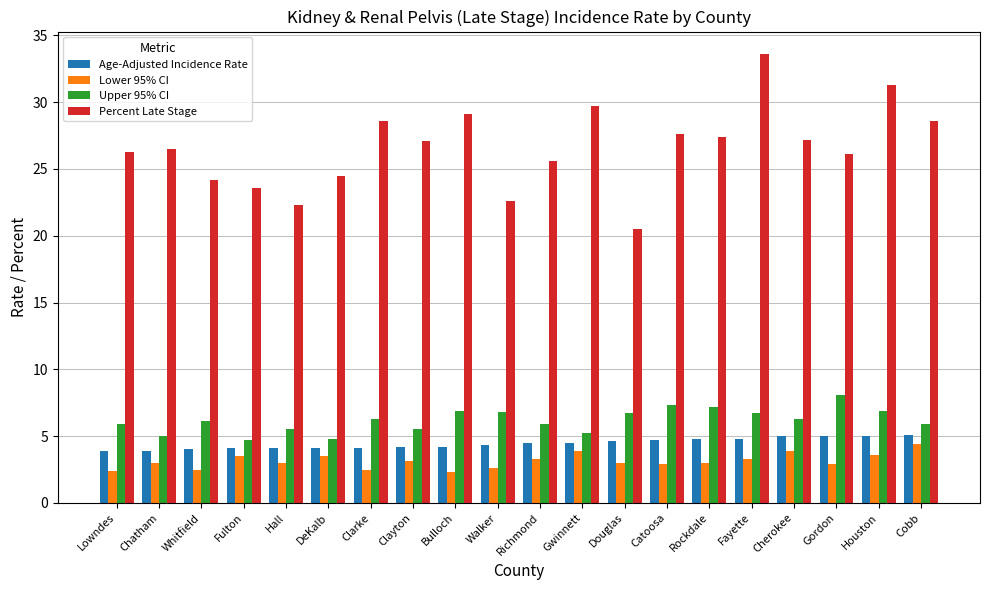

What position from the right is Richmond?

10